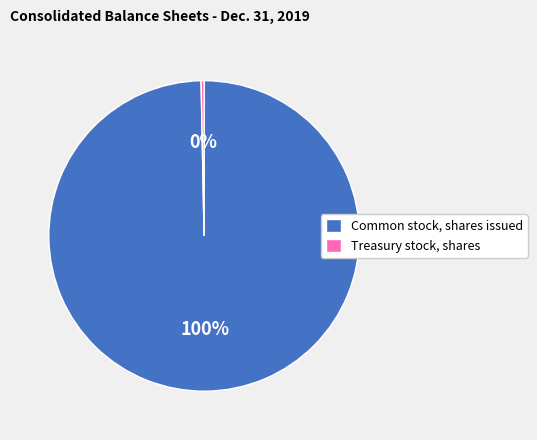

Which category has the smallest portion of the pie?

Treasury stock, shares